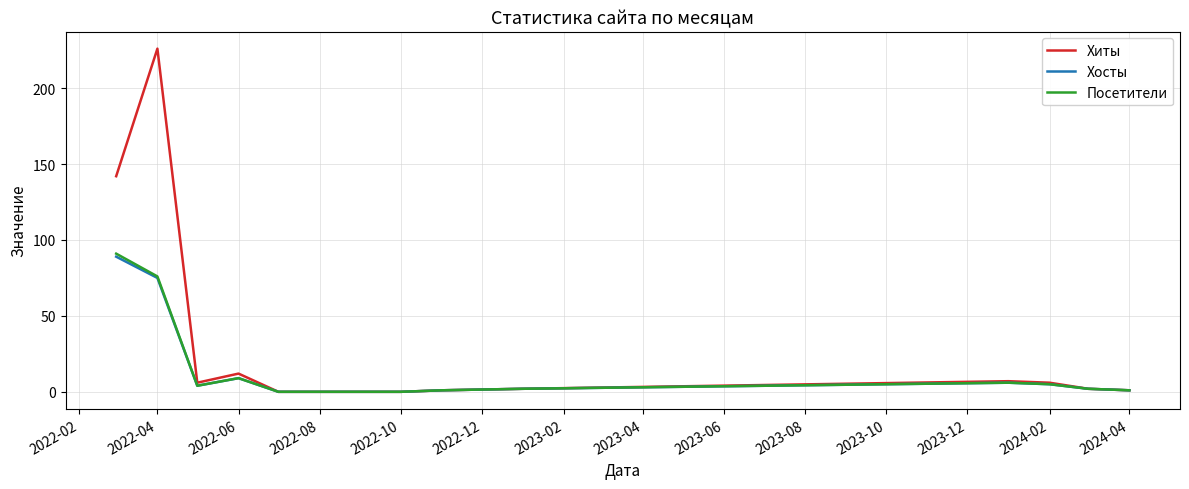

What are all the series names shown in the legend?

Хиты, Хосты, Посетители